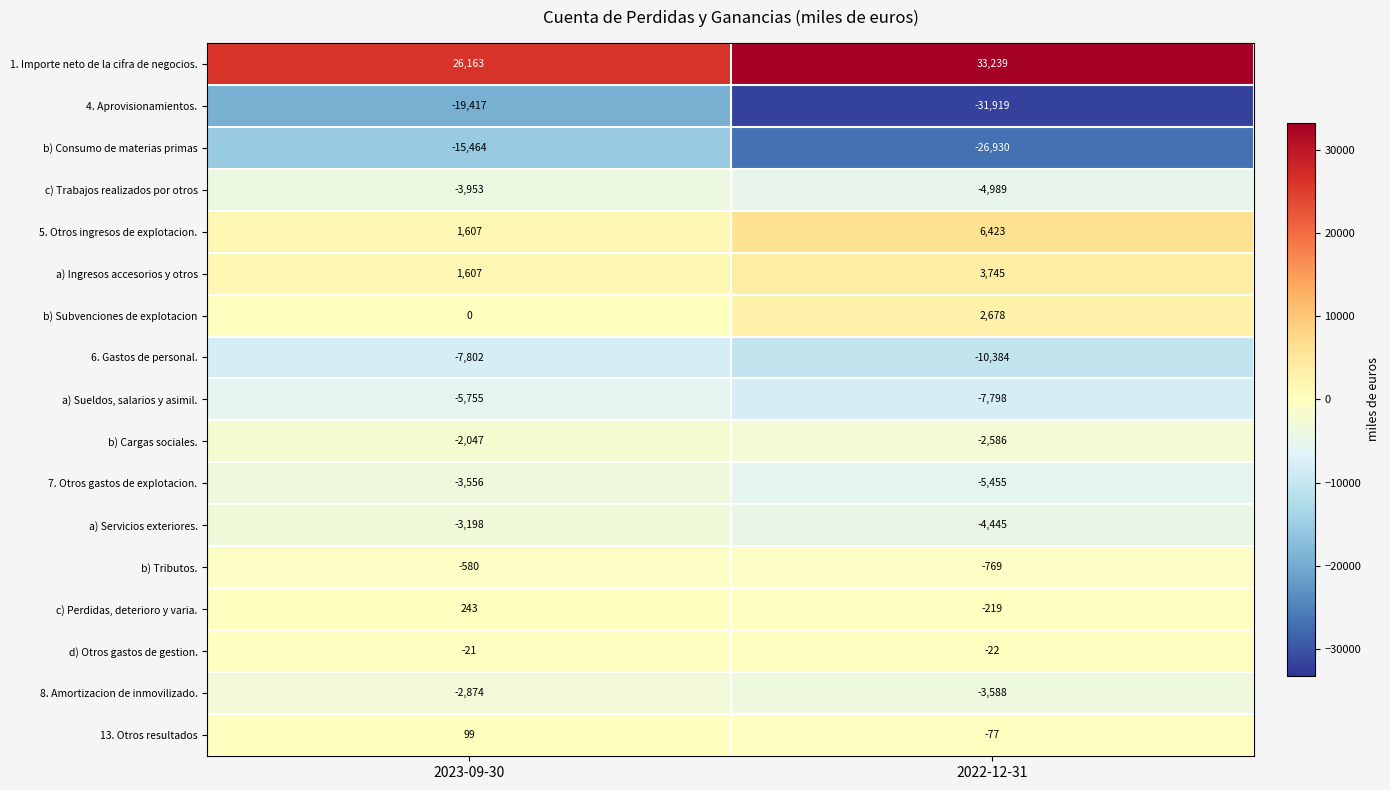

The d) Otros gastos de gestion. series shows -21 at 2023-09-30. True or false?

True